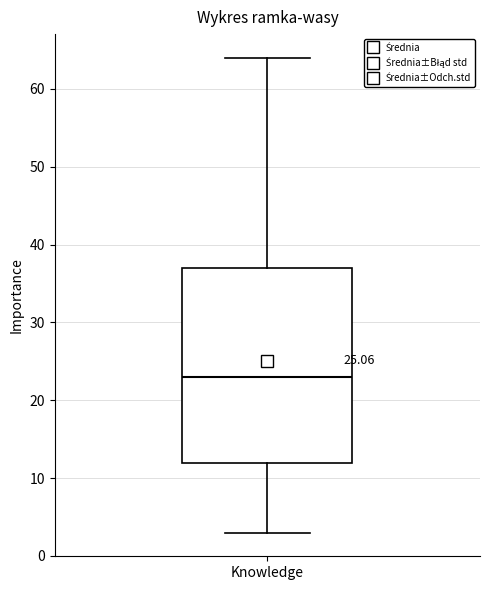

Transcribe this box plot: give where the median line is, the range the box spans, and where the two whiskers end, as read against the y-axis. The values are not printed on the chart, so give them approximately, as read against the axis.

median 23, box 12 to 37, whiskers 3 to 64